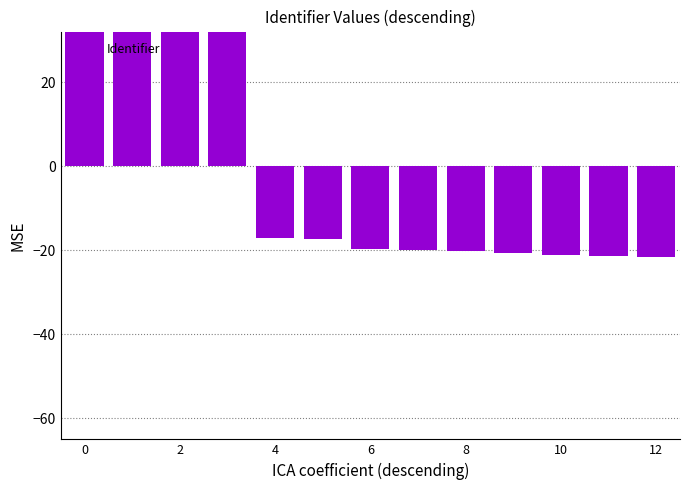

The chart shows a value of -20.6 at 9. True or false?

True